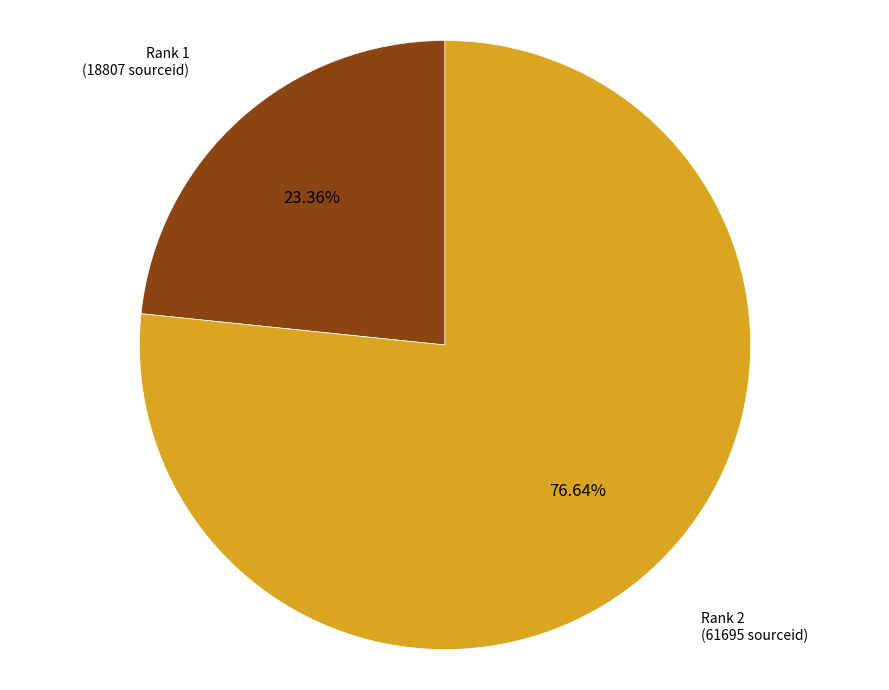

Does any single category account for the majority?

Yes